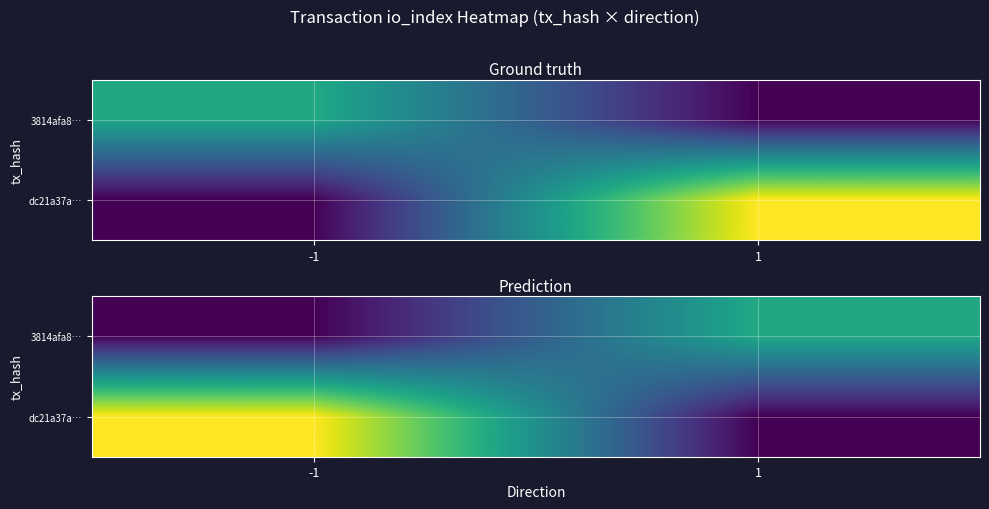

At how many categories does at least one series exceed 7?

1